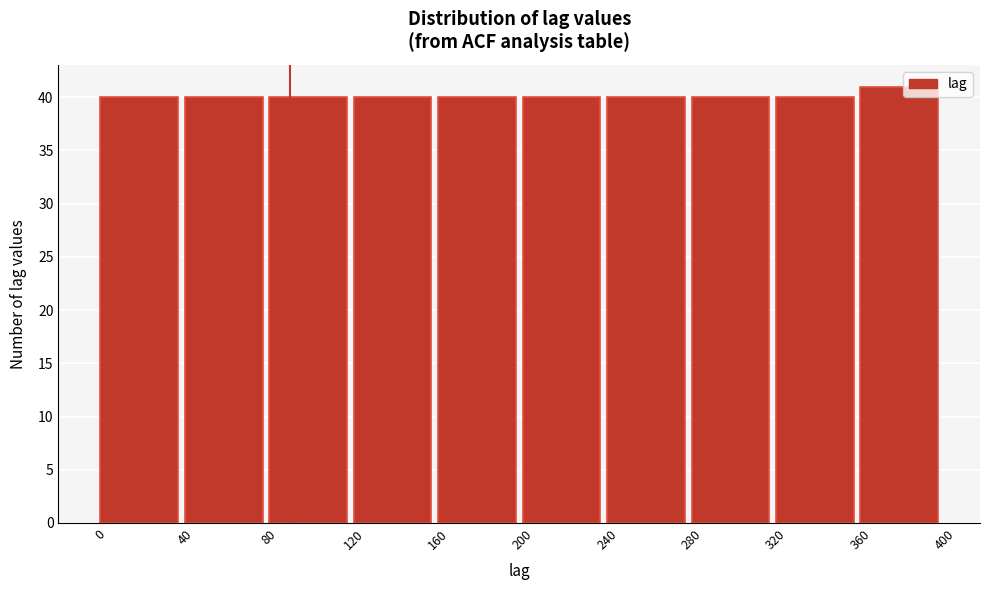

Reading left to right, transcribe this chart: for each bar, give the range it covers on the x-axis and its height. The values are not printed on the chart, so give them approximately, as read against the axis.

0 to 40: 40
40 to 80: 40
80 to 120: 40
120 to 160: 40
160 to 200: 40
200 to 240: 40
240 to 280: 40
280 to 320: 40
320 to 360: 40
360 to 400: 41